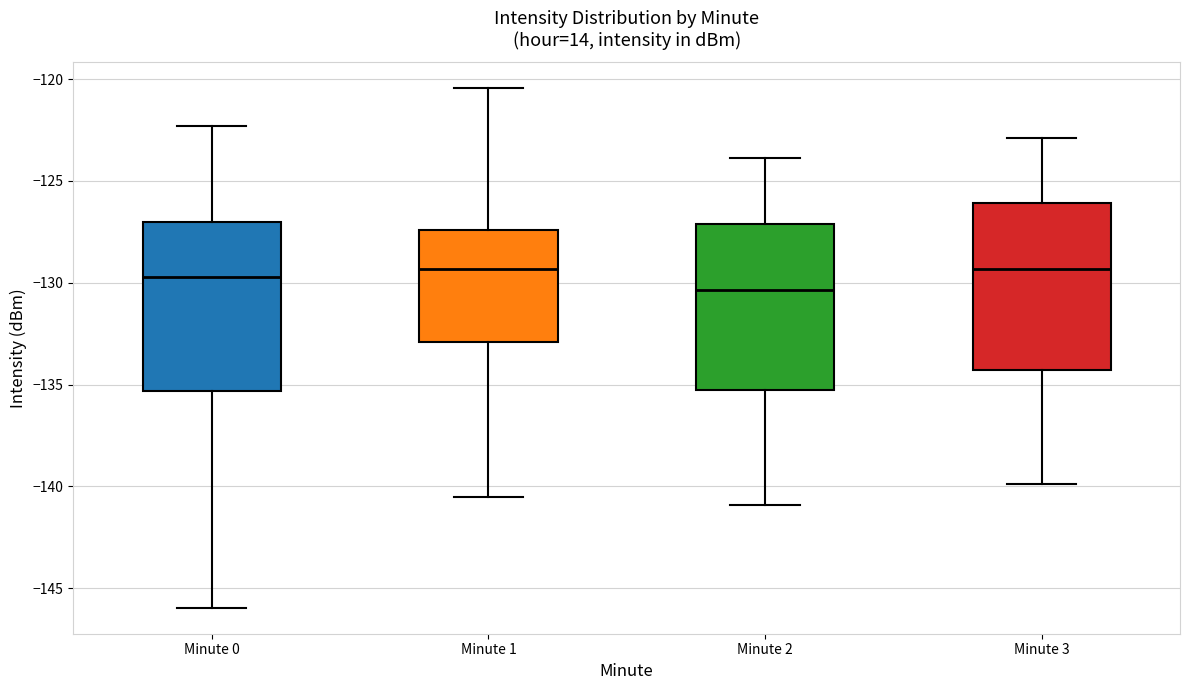

Reading left to right, read every box against the y-axis: the position of its median line, the range the box covers, and the ends of its whiskers. The values are not printed on the chart, so give them approximately, as read against the axis.

Minute 0: median -129.5, box -135.5 to -127.0, whiskers -146.0 to -122.5
Minute 1: median -129.5, box -133.0 to -127.5, whiskers -140.5 to -120.5
Minute 2: median -130.5, box -135.5 to -127.0, whiskers -141.0 to -124.0
Minute 3: median -129.5, box -134.5 to -126.0, whiskers -140.0 to -123.0